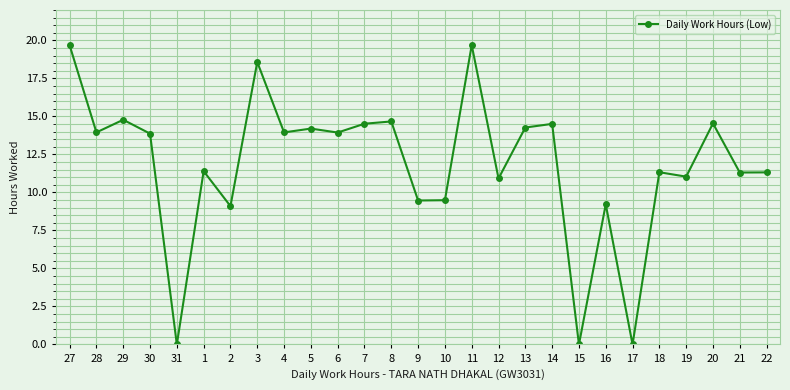

How many values are below 13?

13